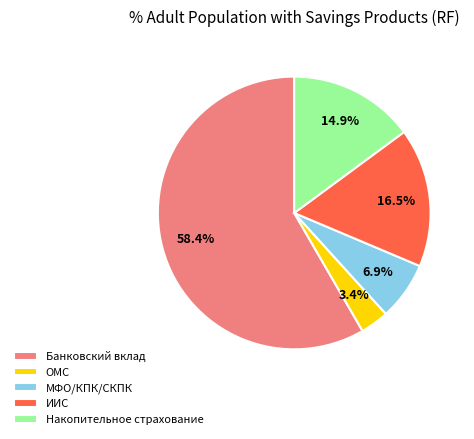

To the nearest percent, what percentage of the pie is Банковский вклад?

58%